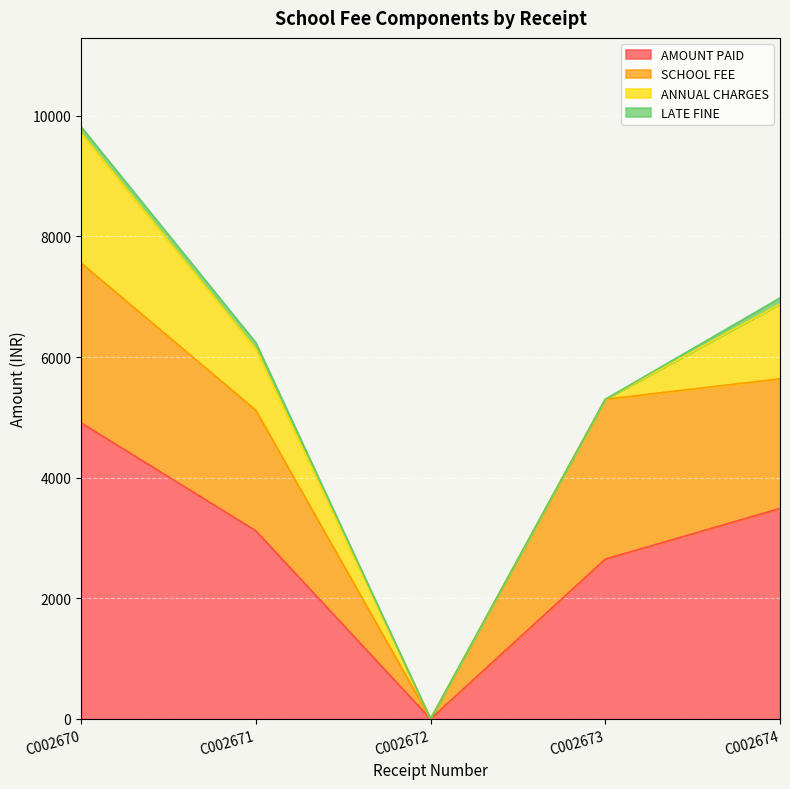

Which category has the highest value in the SCHOOL FEE series?

C002670